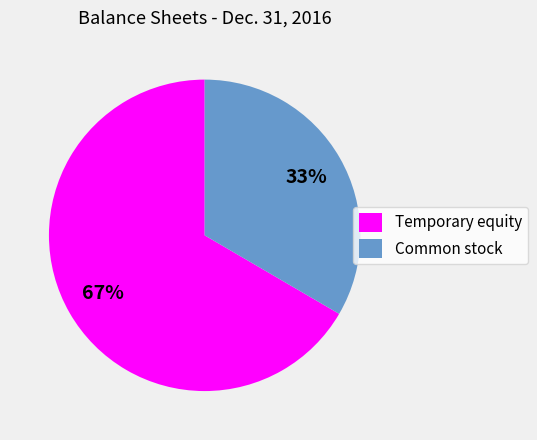

Which slice is the largest?

Temporary equity